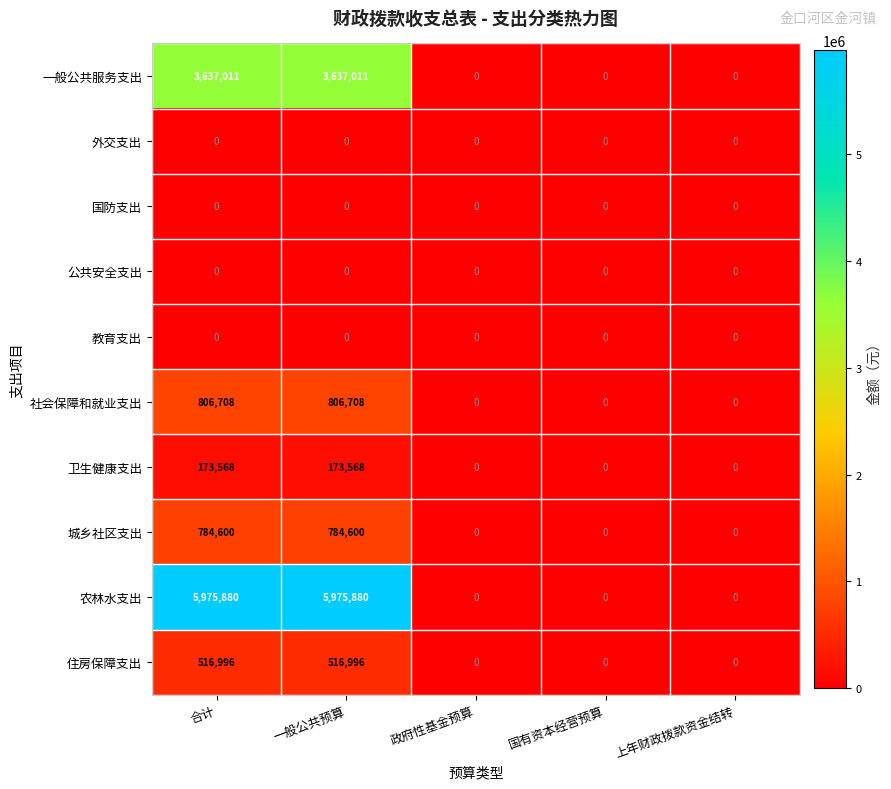

Count the number of categories in the chart.

5